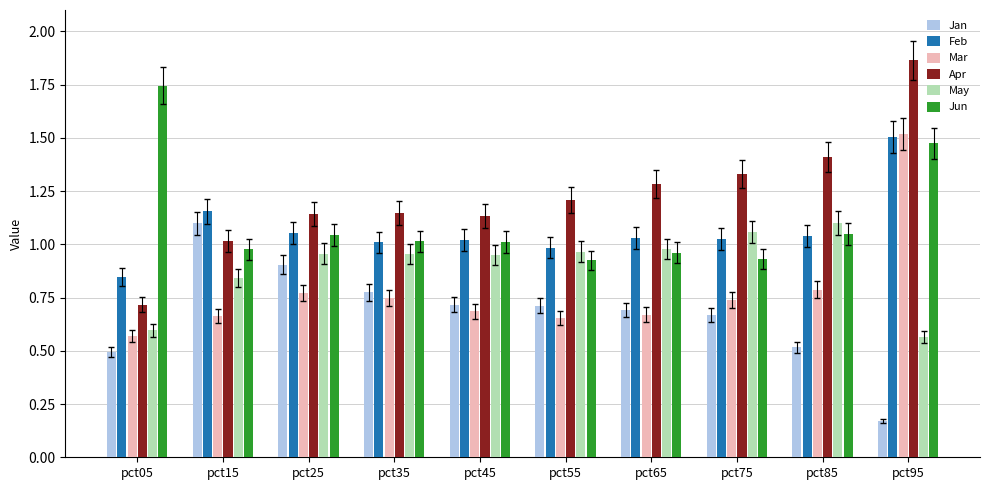

The Feb series shows 1.1 at pct25. True or false?

True